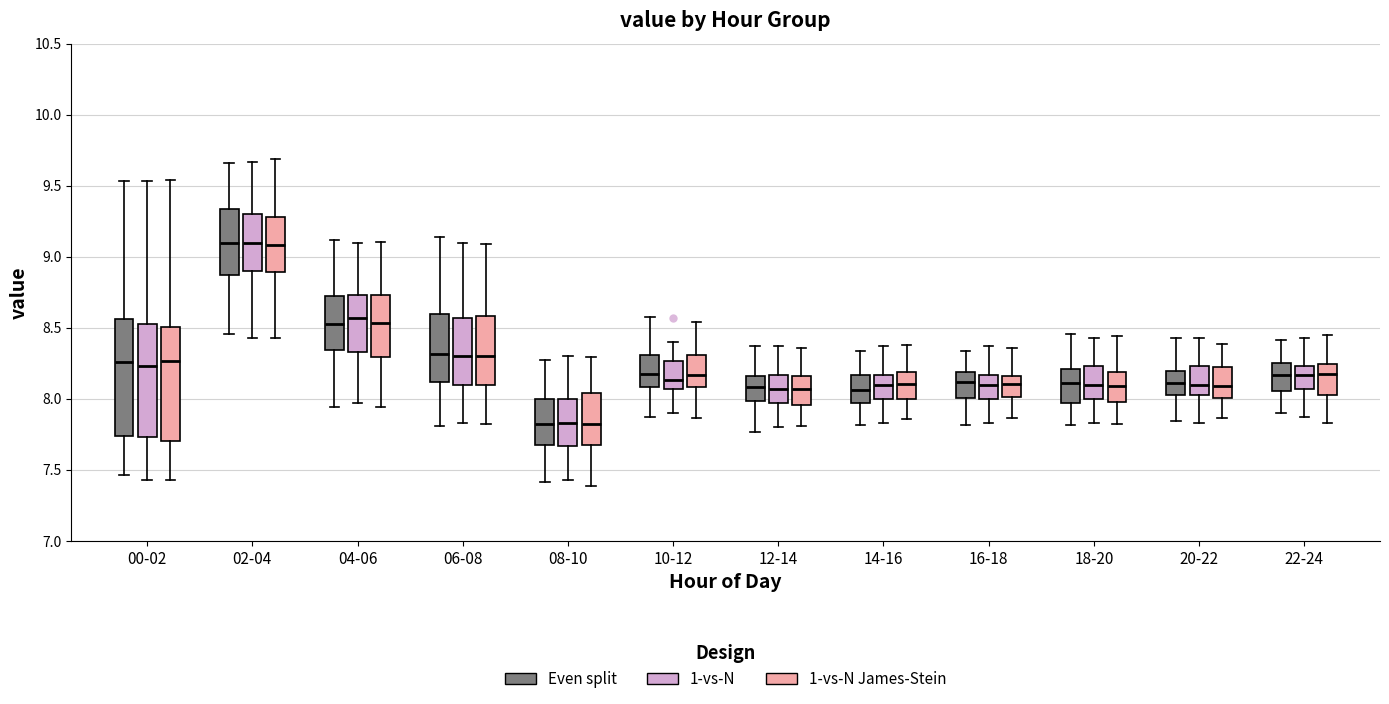

Reading left to right, transcribe this box plot: for each box, give where its median line is, the range the box spans, and where its two whiskers end, as read against the y-axis. The values are not printed on the chart, so give them approximately, as read against the axis.

00-02 (Even split): median 8.25, box 7.75 to 8.55, whiskers 7.45 to 9.55
00-02 (1-vs-N): median 8.25, box 7.75 to 8.55, whiskers 7.45 to 9.55
00-02 (1-vs-N James-Stein): median 8.25, box 7.70 to 8.50, whiskers 7.45 to 9.55
02-04 (Even split): median 9.10, box 8.85 to 9.35, whiskers 8.45 to 9.65
02-04 (1-vs-N): median 9.10, box 8.90 to 9.30, whiskers 8.45 to 9.65
02-04 (1-vs-N James-Stein): median 9.10, box 8.90 to 9.30, whiskers 8.45 to 9.70
04-06 (Even split): median 8.55, box 8.35 to 8.75, whiskers 7.95 to 9.10
04-06 (1-vs-N): median 8.55, box 8.35 to 8.75, whiskers 7.95 to 9.10
04-06 (1-vs-N James-Stein): median 8.55, box 8.30 to 8.75, whiskers 7.95 to 9.10
06-08 (Even split): median 8.30, box 8.10 to 8.60, whiskers 7.80 to 9.15
06-08 (1-vs-N): median 8.30, box 8.10 to 8.55, whiskers 7.85 to 9.10
06-08 (1-vs-N James-Stein): median 8.30, box 8.10 to 8.60, whiskers 7.80 to 9.10
08-10 (Even split): median 7.85, box 7.65 to 8.00, whiskers 7.40 to 8.25
08-10 (1-vs-N): median 7.85, box 7.65 to 8.00, whiskers 7.45 to 8.30
08-10 (1-vs-N James-Stein): median 7.80, box 7.65 to 8.05, whiskers 7.40 to 8.30
10-12 (Even split): median 8.15, box 8.10 to 8.30, whiskers 7.85 to 8.60
10-12 (1-vs-N): median 8.15, box 8.05 to 8.25, whiskers 7.90 to 8.40
10-12 (1-vs-N James-Stein): median 8.15, box 8.10 to 8.30, whiskers 7.85 to 8.55
12-14 (Even split): median 8.10, box 8.00 to 8.15, whiskers 7.75 to 8.35
12-14 (1-vs-N): median 8.05, box 7.95 to 8.15, whiskers 7.80 to 8.35
12-14 (1-vs-N James-Stein): median 8.05, box 7.95 to 8.15, whiskers 7.80 to 8.35
14-16 (Even split): median 8.05, box 7.95 to 8.15, whiskers 7.80 to 8.35
14-16 (1-vs-N): median 8.10, box 8.00 to 8.15, whiskers 7.85 to 8.35
14-16 (1-vs-N James-Stein): median 8.10, box 8.00 to 8.20, whiskers 7.85 to 8.40
16-18 (Even split): median 8.10, box 8.00 to 8.20, whiskers 7.80 to 8.35
16-18 (1-vs-N): median 8.10, box 8.00 to 8.15, whiskers 7.85 to 8.35
16-18 (1-vs-N James-Stein): median 8.10, box 8.00 to 8.15, whiskers 7.85 to 8.35
18-20 (Even split): median 8.10, box 7.95 to 8.20, whiskers 7.80 to 8.45
18-20 (1-vs-N): median 8.10, box 8.00 to 8.25, whiskers 7.85 to 8.45
18-20 (1-vs-N James-Stein): median 8.10, box 8.00 to 8.20, whiskers 7.85 to 8.45
20-22 (Even split): median 8.10, box 8.05 to 8.20, whiskers 7.85 to 8.45
20-22 (1-vs-N): median 8.10, box 8.05 to 8.25, whiskers 7.85 to 8.45
20-22 (1-vs-N James-Stein): median 8.10, box 8.00 to 8.20, whiskers 7.85 to 8.40
22-24 (Even split): median 8.15, box 8.05 to 8.25, whiskers 7.90 to 8.40
22-24 (1-vs-N): median 8.15, box 8.05 to 8.25, whiskers 7.85 to 8.45
22-24 (1-vs-N James-Stein): median 8.15, box 8.05 to 8.25, whiskers 7.85 to 8.45